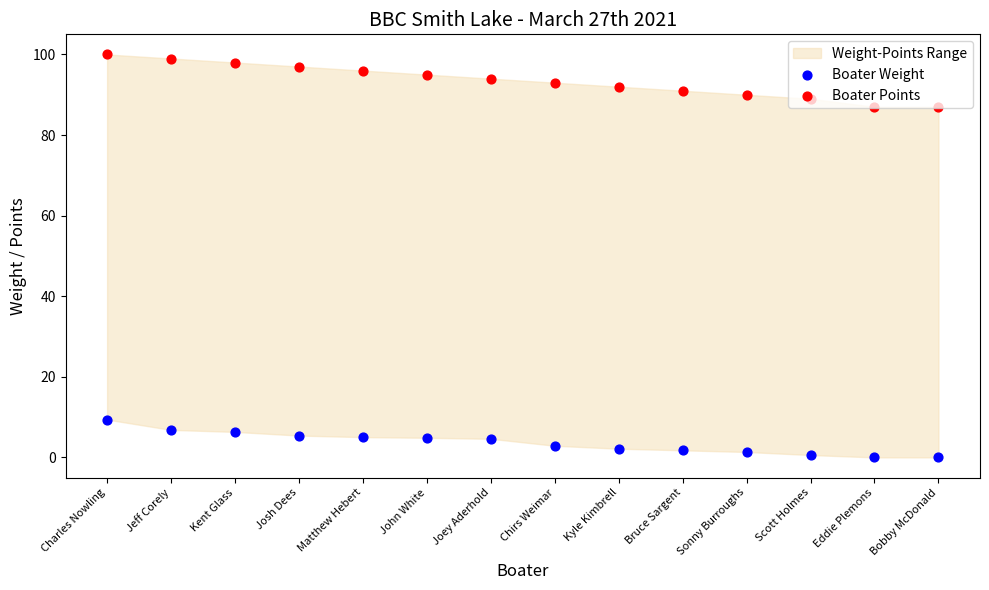

Which series has the largest Y range (max minus min)?

Boater Points